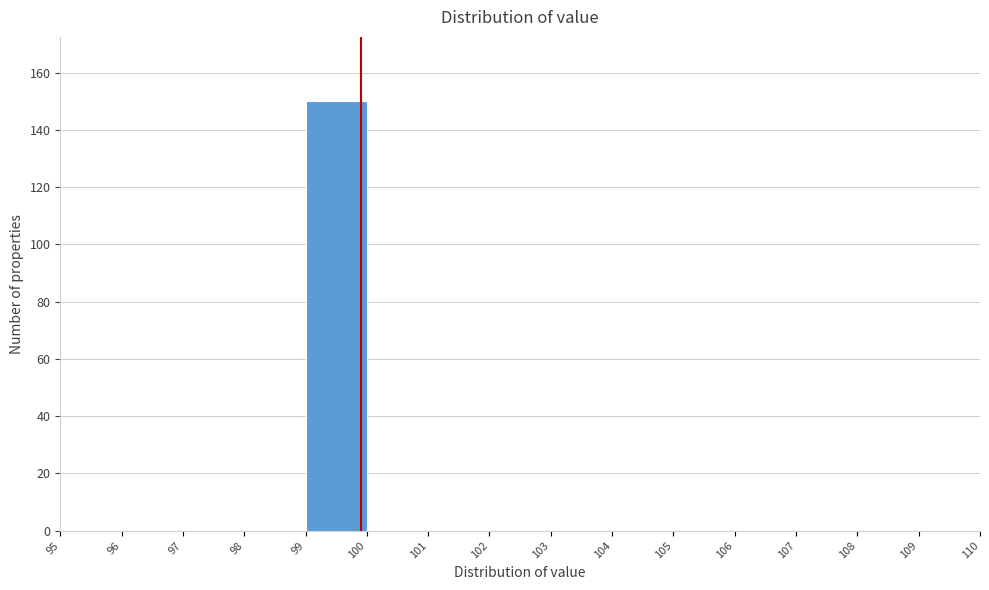

Reading left to right, transcribe this chart: for each bar, give the range it covers on the x-axis and its height. The values are not printed on the chart, so give them approximately, as read against the axis.

95 to 96: 0
96 to 97: 0
97 to 98: 0
98 to 99: 0
99 to 100: 150
100 to 101: 0
101 to 102: 0
102 to 103: 0
103 to 104: 0
104 to 105: 0
105 to 106: 0
106 to 107: 0
107 to 108: 0
108 to 109: 0
109 to 110: 0